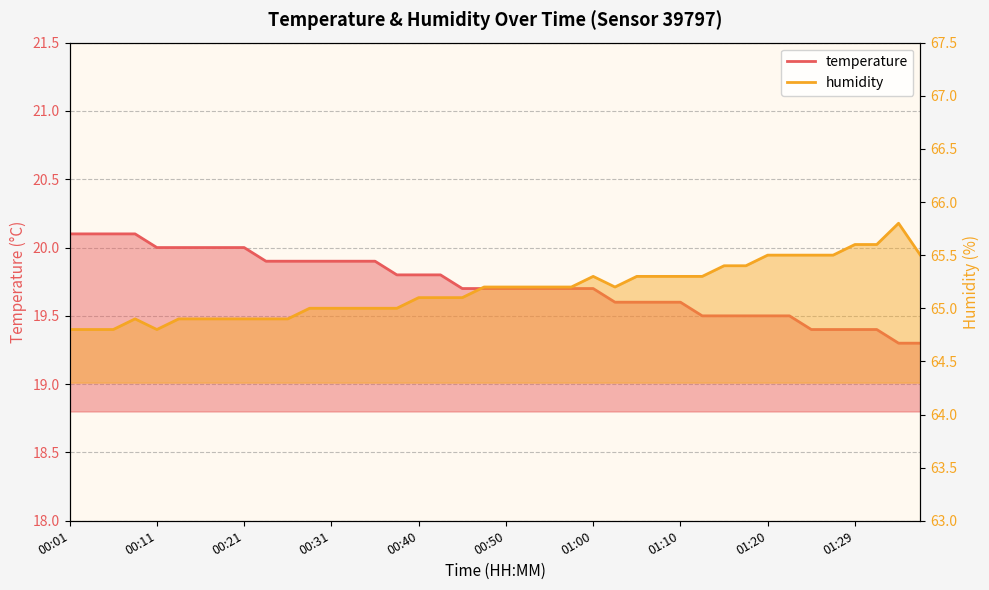

Reading left to right, transcribe all the data shown in this chart.

temperature: 00:01=20.1	00:04=20.1	00:06=20.1	00:09=20.1	00:11=20.0	00:13=20.0	00:16=20.0	00:18=20.0	00:21=20.0	00:23=19.9	00:26=19.9	00:28=19.9	00:31=19.9	00:33=19.9	00:35=19.9	00:38=19.8	00:40=19.8	00:43=19.8	00:45=19.7	00:48=19.7	00:50=19.7	00:52=19.7	00:55=19.7	00:57=19.7	01:00=19.7	01:02=19.6	01:05=19.6	01:07=19.6	01:10=19.6	01:12=19.5	01:15=19.5	01:17=19.5	01:20=19.5	01:22=19.5	01:25=19.4	01:27=19.4	01:29=19.4	01:32=19.4	01:35=19.3	01:37=19.3
humidity: 00:01=64.8	00:04=64.8	00:06=64.8	00:09=64.9	00:11=64.8	00:13=64.9	00:16=64.9	00:18=64.9	00:21=64.9	00:23=64.9	00:26=64.9	00:28=65.0	00:31=65.0	00:33=65.0	00:35=65.0	00:38=65.0	00:40=65.1	00:43=65.1	00:45=65.1	00:48=65.2	00:50=65.2	00:52=65.2	00:55=65.2	00:57=65.2	01:00=65.3	01:02=65.2	01:05=65.3	01:07=65.3	01:10=65.3	01:12=65.3	01:15=65.4	01:17=65.4	01:20=65.5	01:22=65.5	01:25=65.5	01:27=65.5	01:29=65.6	01:32=65.6	01:35=65.8	01:37=65.5